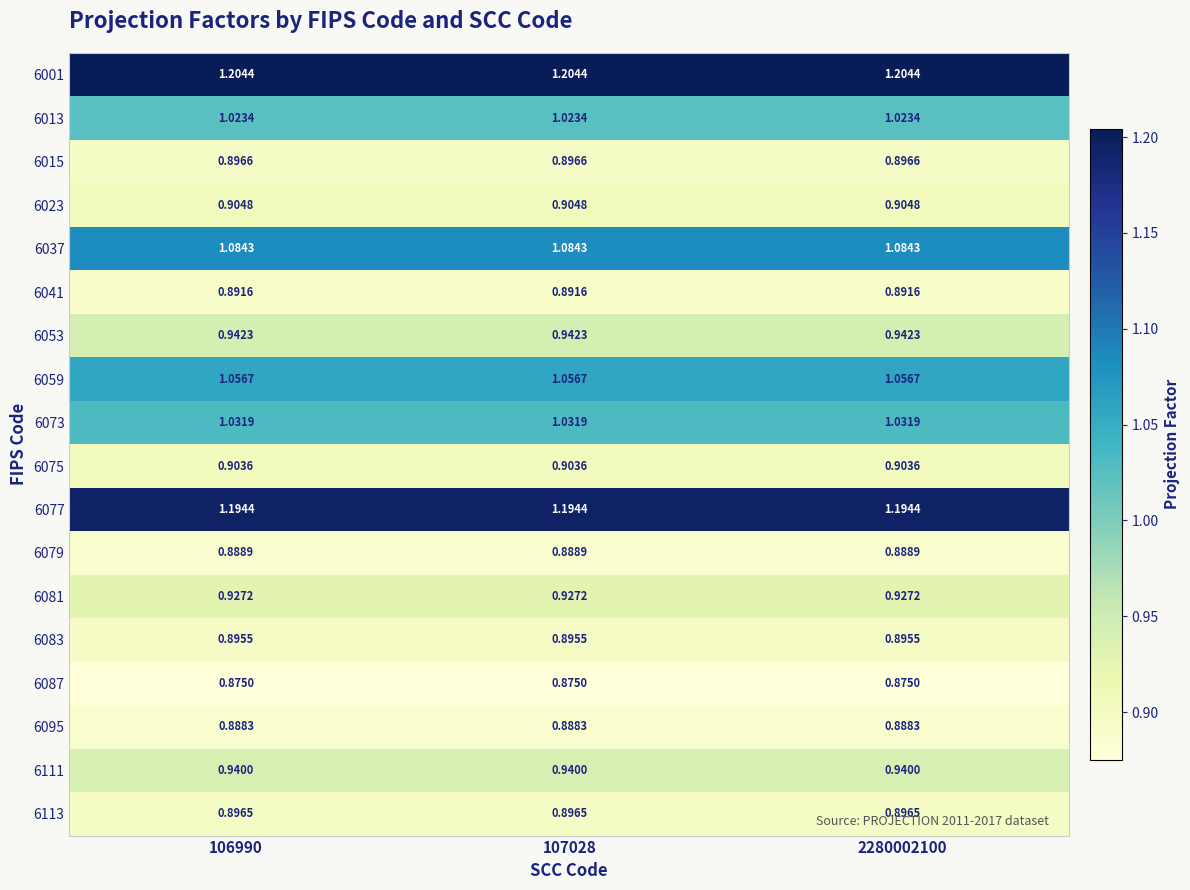

List the series in order of their peak value, lowest first.

6087, 6095, 6079, 6041, 6083, 6113, 6015, 6075, 6023, 6081, 6111, 6053, 6013, 6073, 6059, 6037, 6077, 6001